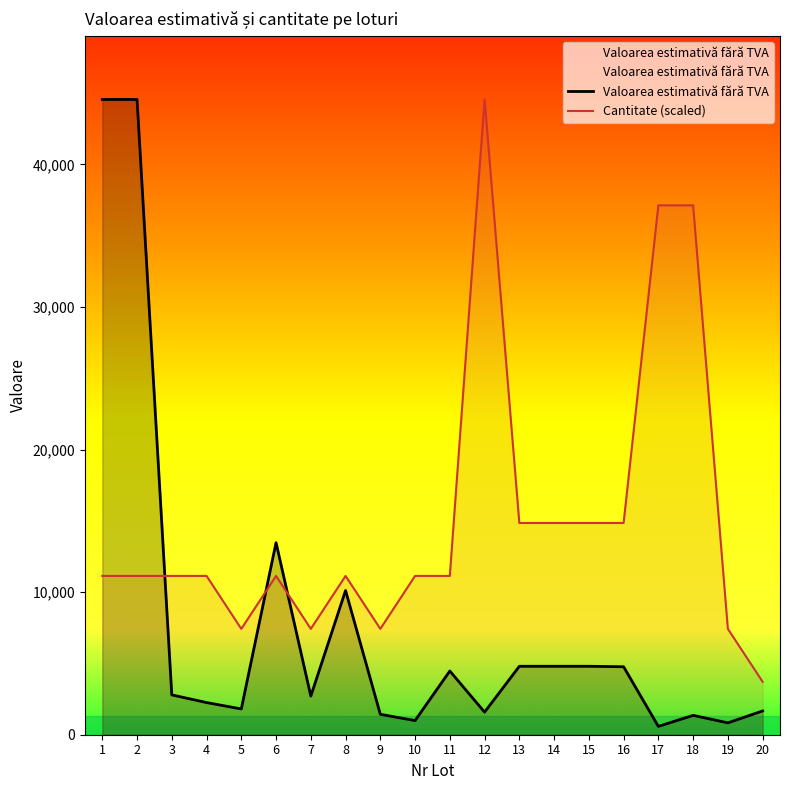

What is the maximum value for Cantitate (scaled)?

44550.0